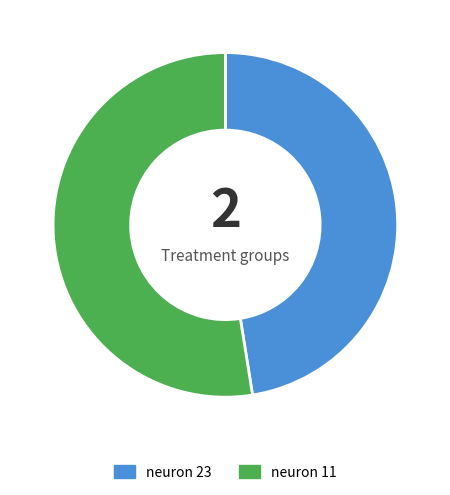

Combined, do neuron 11 and neuron 23 account for over 50%?

Yes